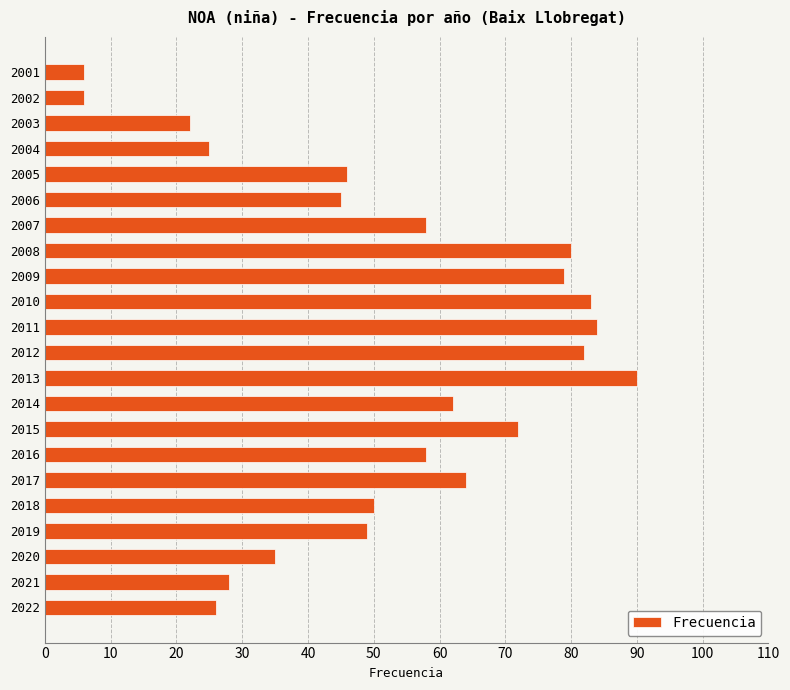

What is the difference between the second highest and second lowest values?

78